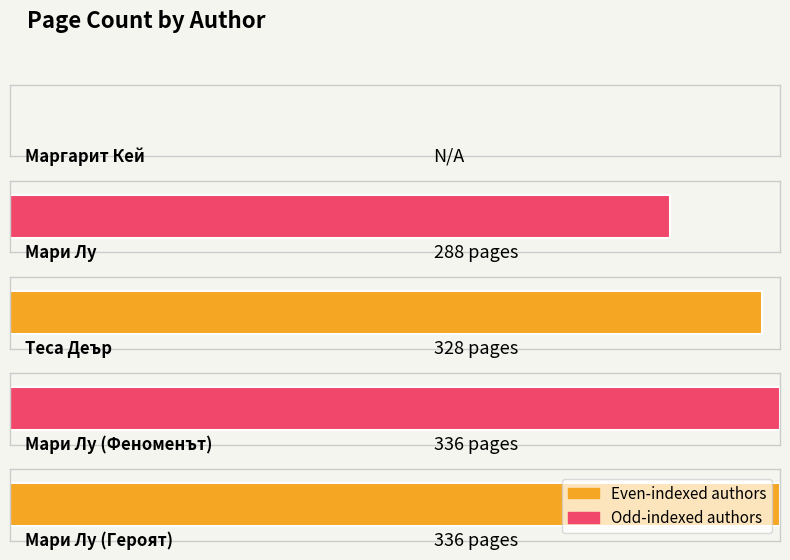

Between Маргарит Кей and Мари Лу (Героят), which is larger?

Мари Лу (Героят)